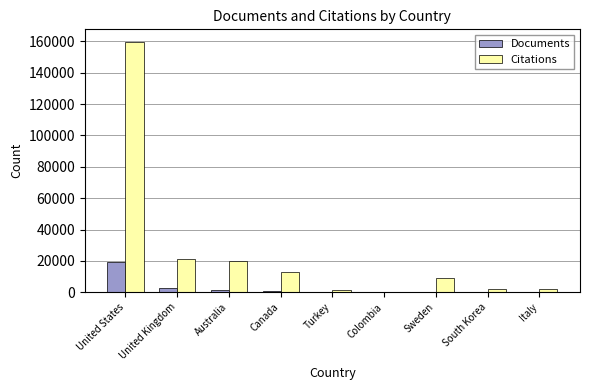

Is it true that Citations equals 20066 at Australia?

True